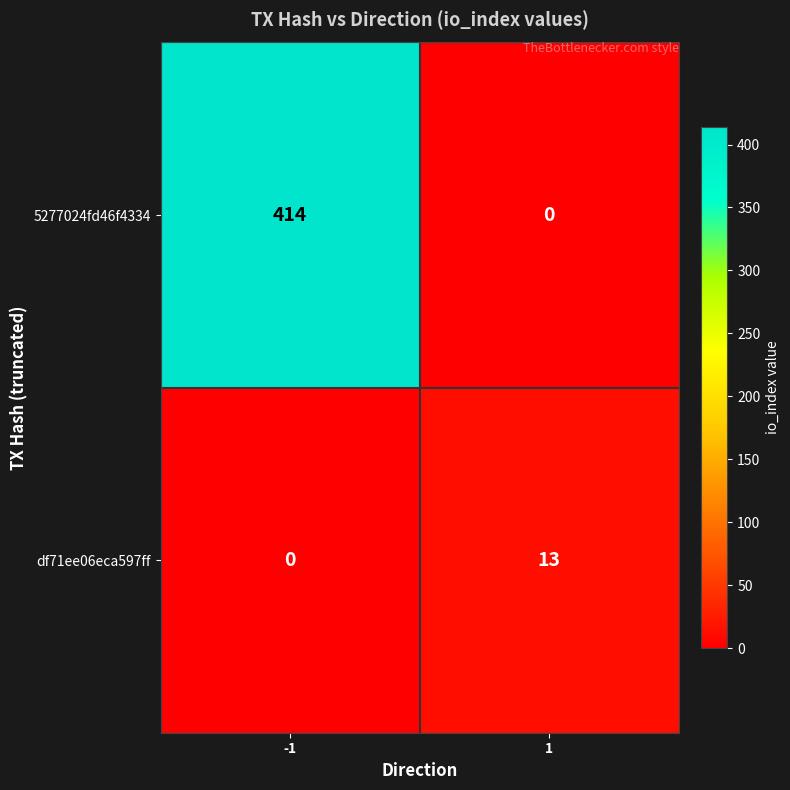

How many data points does each series have?

2